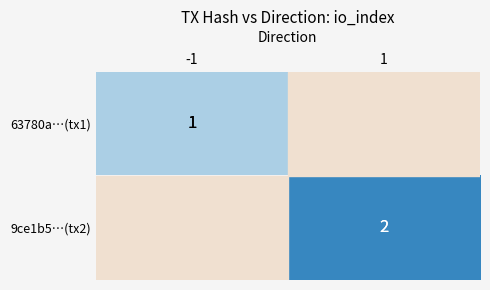

Count the number of categories in the chart.

2